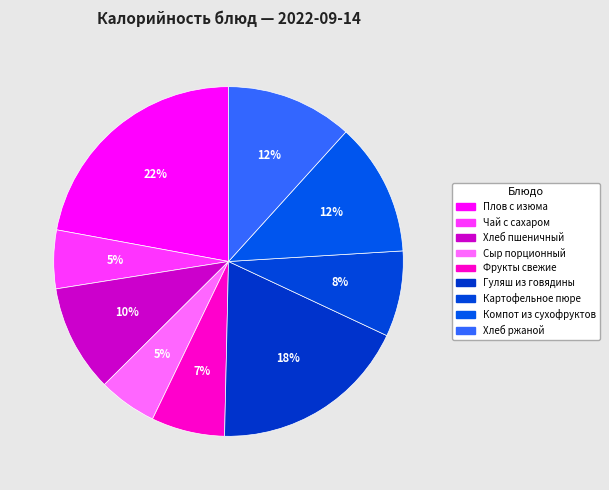

The Плов с изюма slice represents 22% of the pie. True or false?

True